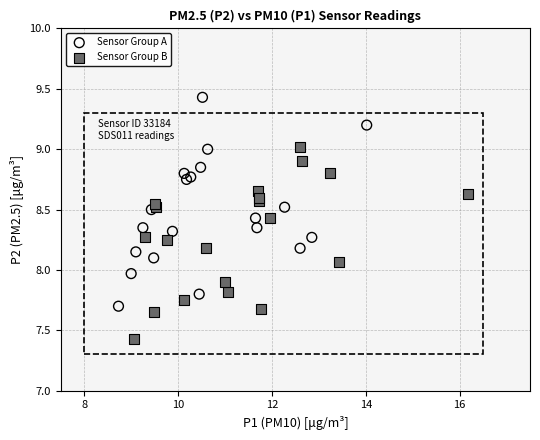

Which series contains the lowest Y value?

Sensor Group B